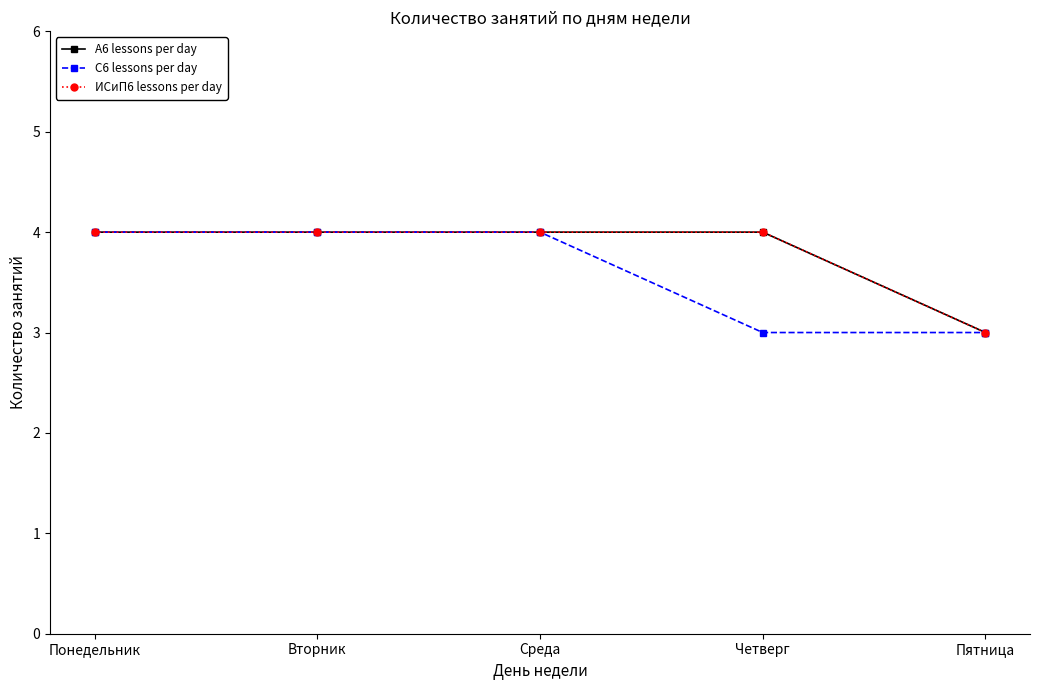

Count the А6 lessons per day values in the range 4 to 5.

4